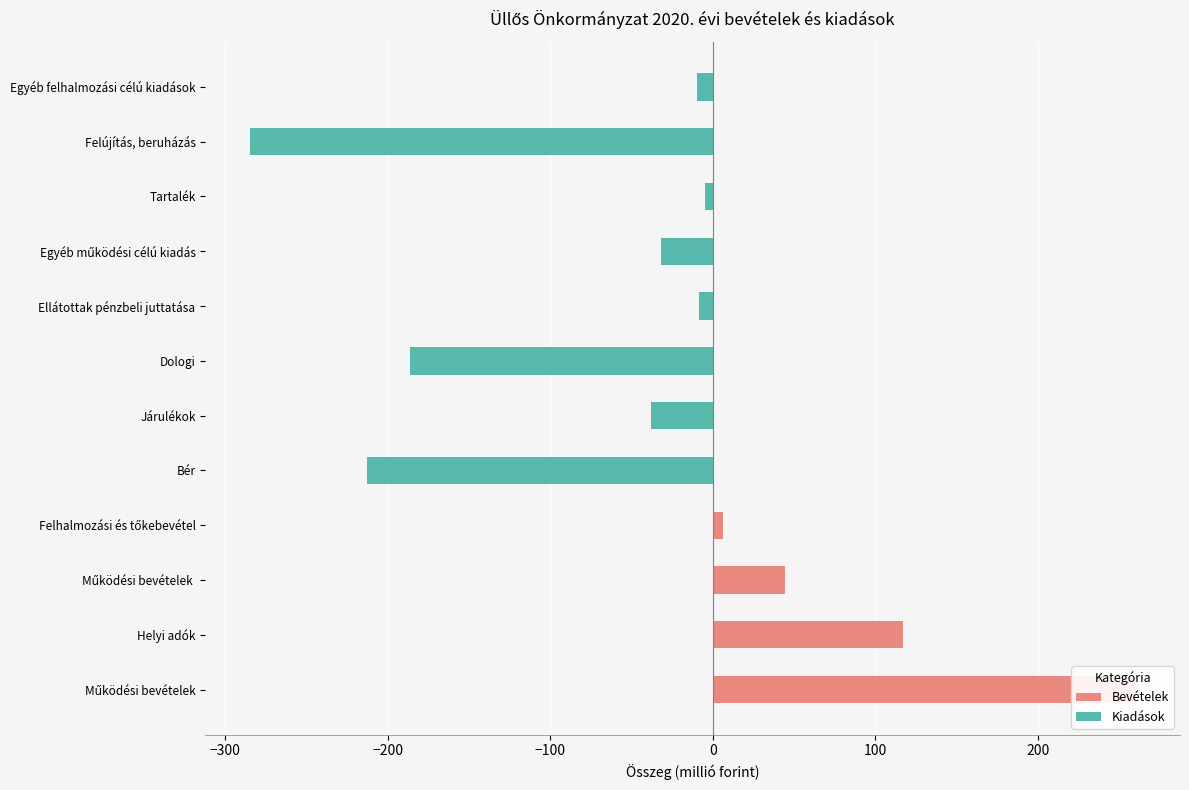

Reading left to right, transcribe all the data shown in this chart.

Bevételek: 260.2	117.3	44.2	6.0	0.0	0.0	0.0	0.0	0.0	0.0	0.0	0.0
Kiadások: 0.0	0.0	0.0	0.0	-213.1	-37.9	-186.0	-8.2	-31.7	-5.0	-285.0	-10.0